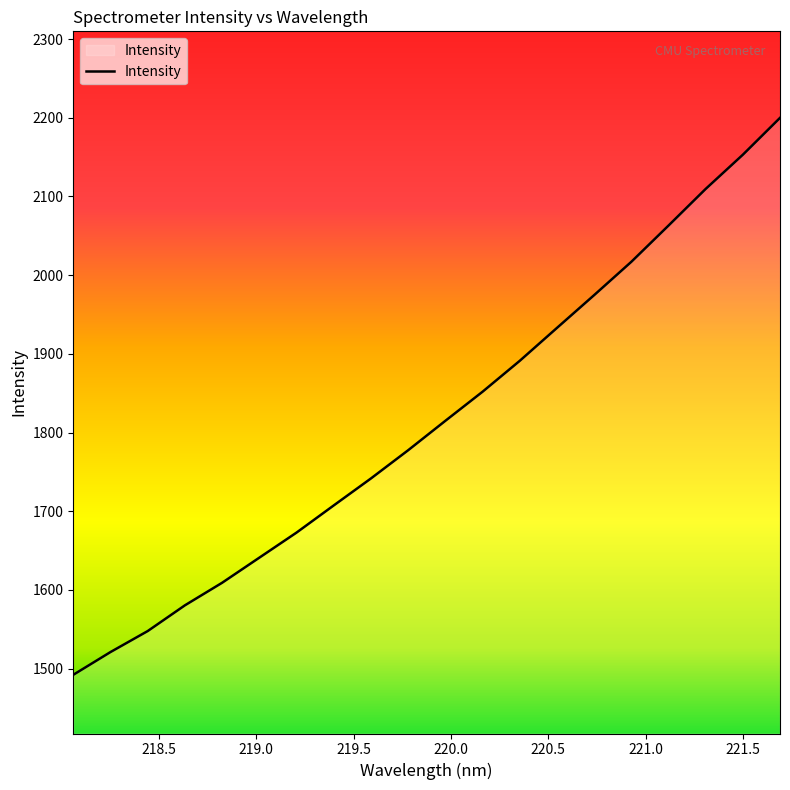

What is the greatest value displayed?

2199.9